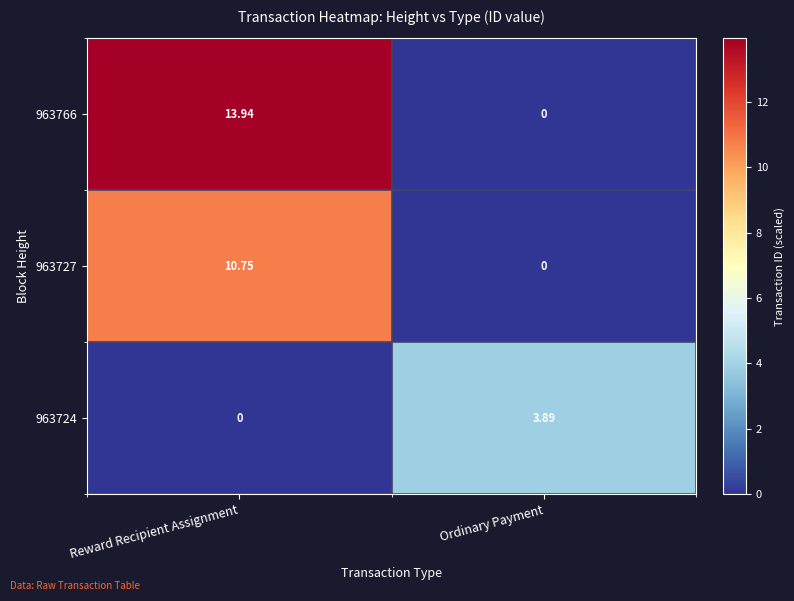

At which category is the sum across all series the highest?

Reward Recipient Assignment